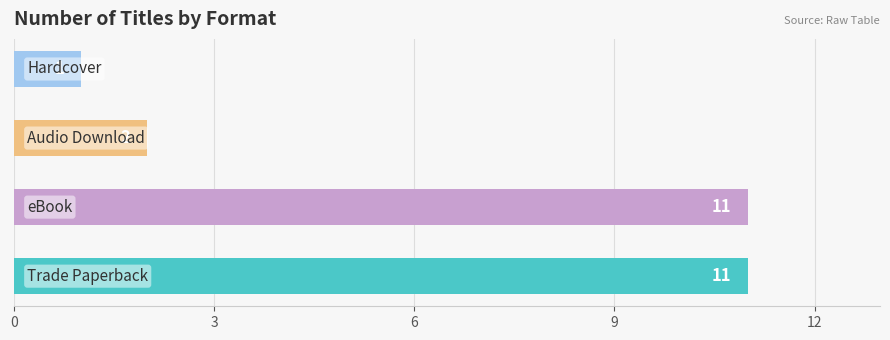

Reading bottom to top, transcribe all the data shown in this chart.

11	11	2	1